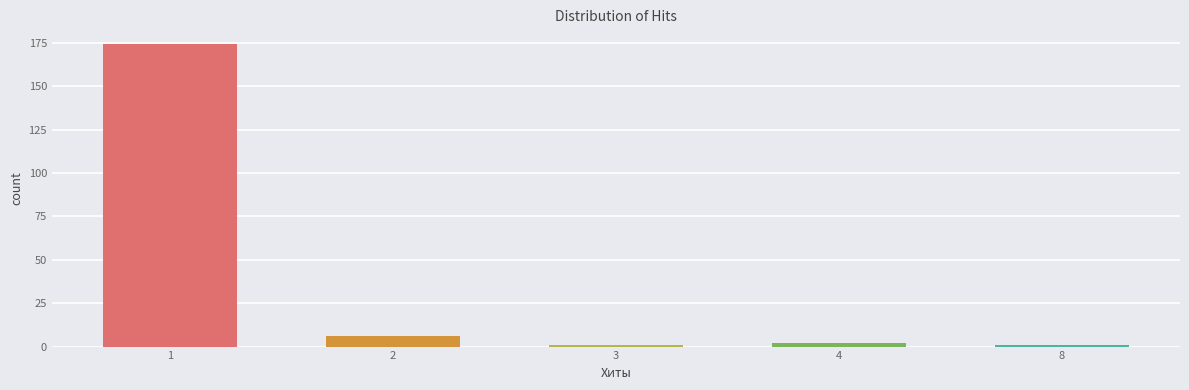

Reading left to right, transcribe all the data shown in this chart.

174	6	1	2	1